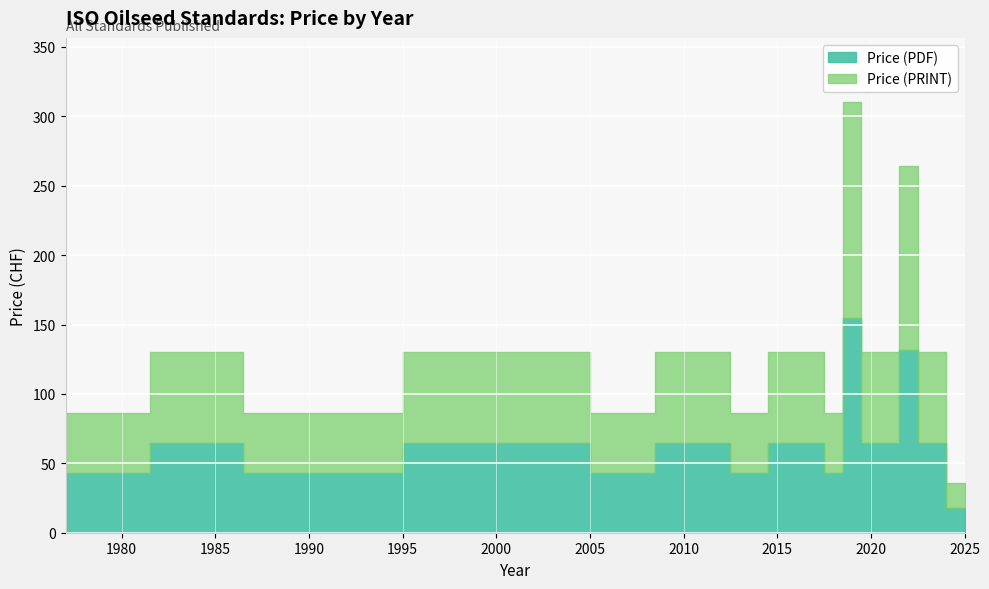

How many lines are shown in the chart?

2